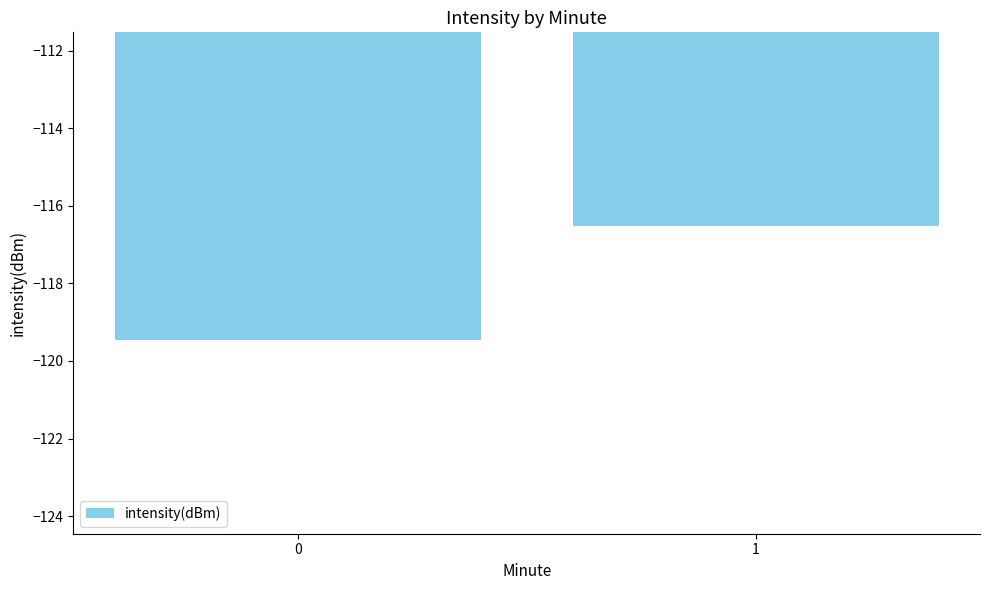

What is the minimum value shown in the chart?

-119.5